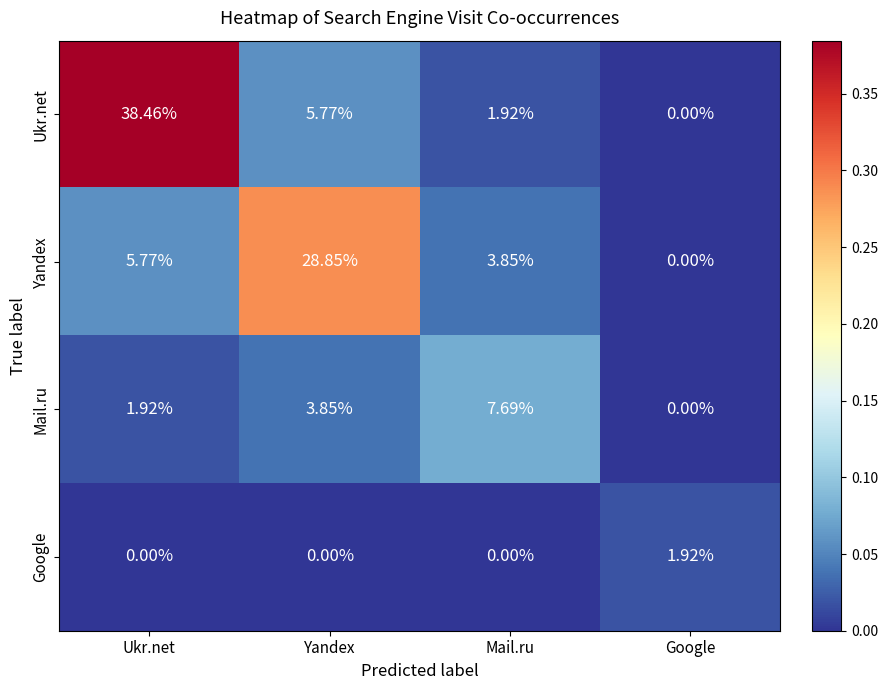

Which series changed the most between Yandex and Google?

Yandex